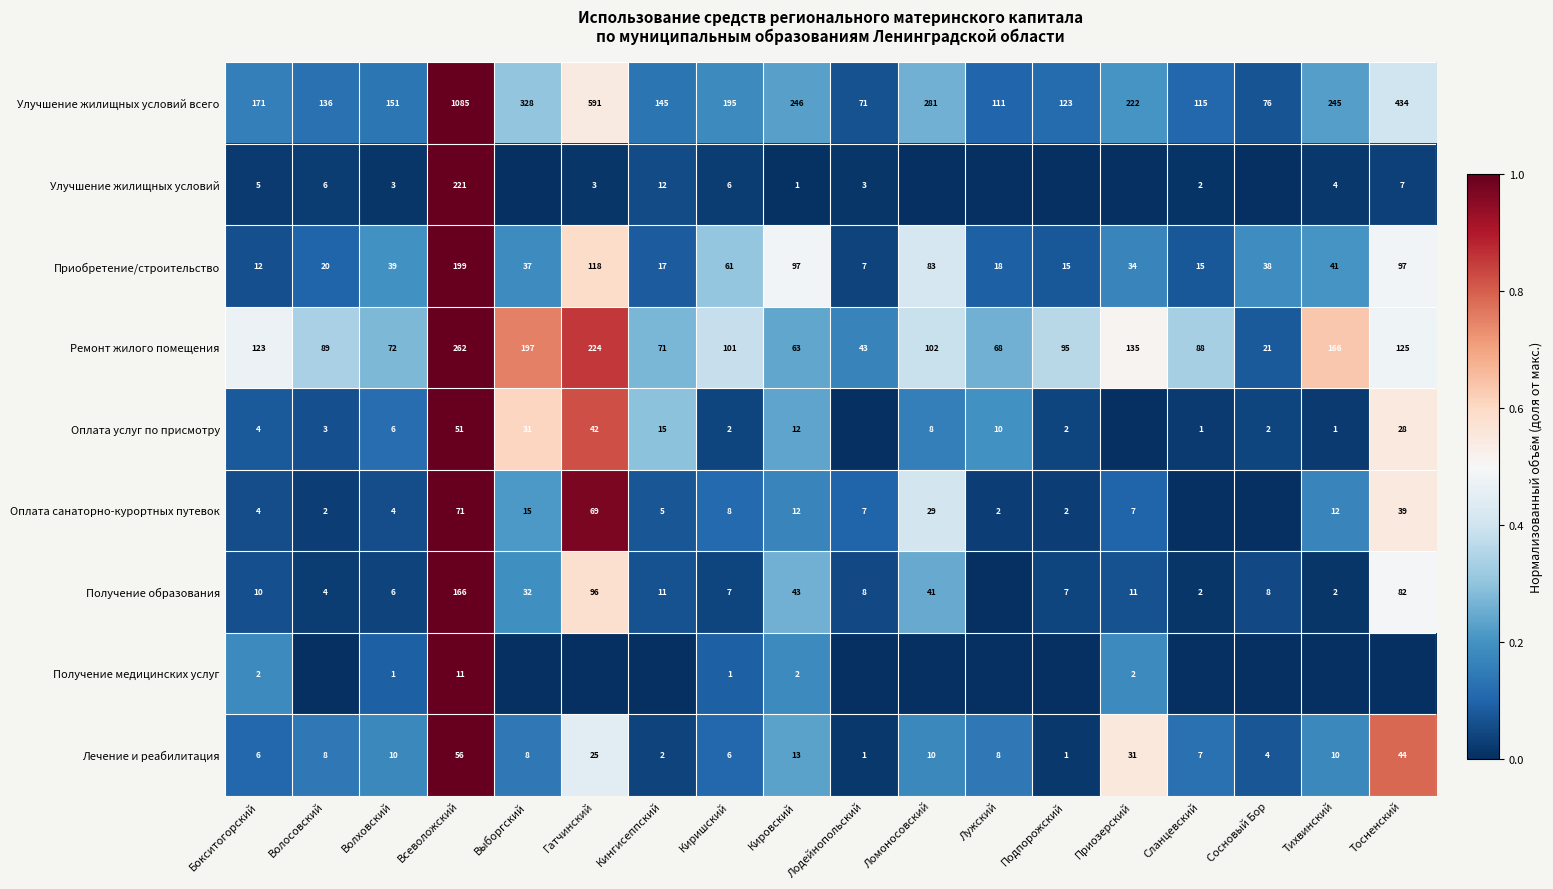

What is the approximate value of Ремонт жилого помещения at Гатчинский?

224